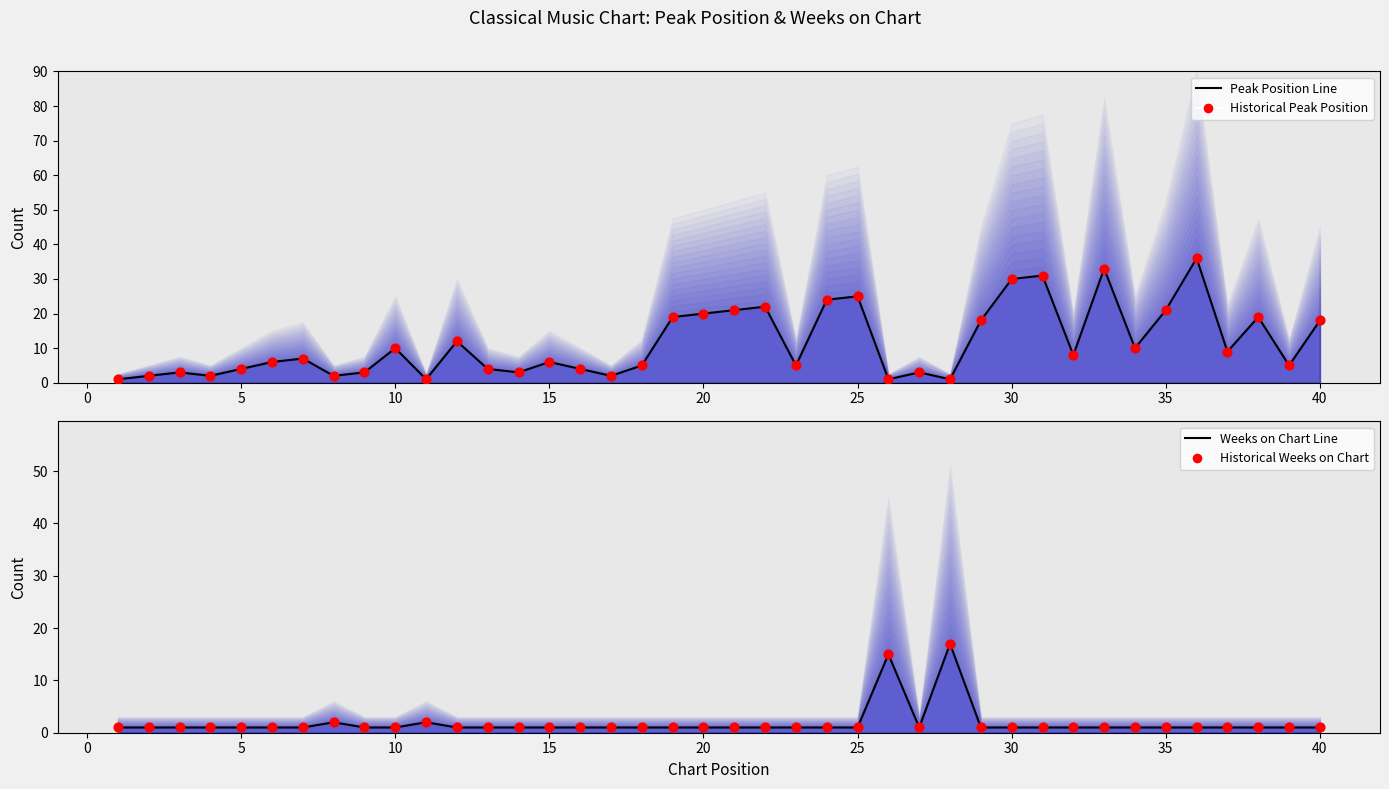

At how many categories does at least one series exceed 6?

22